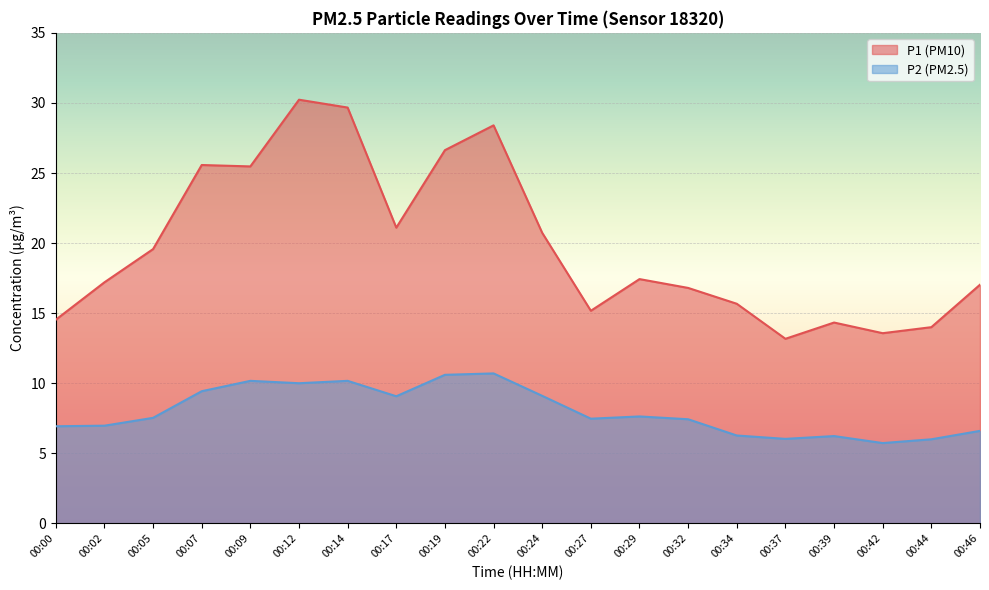

Which has a higher value, 00:46 or 00:19?

00:19